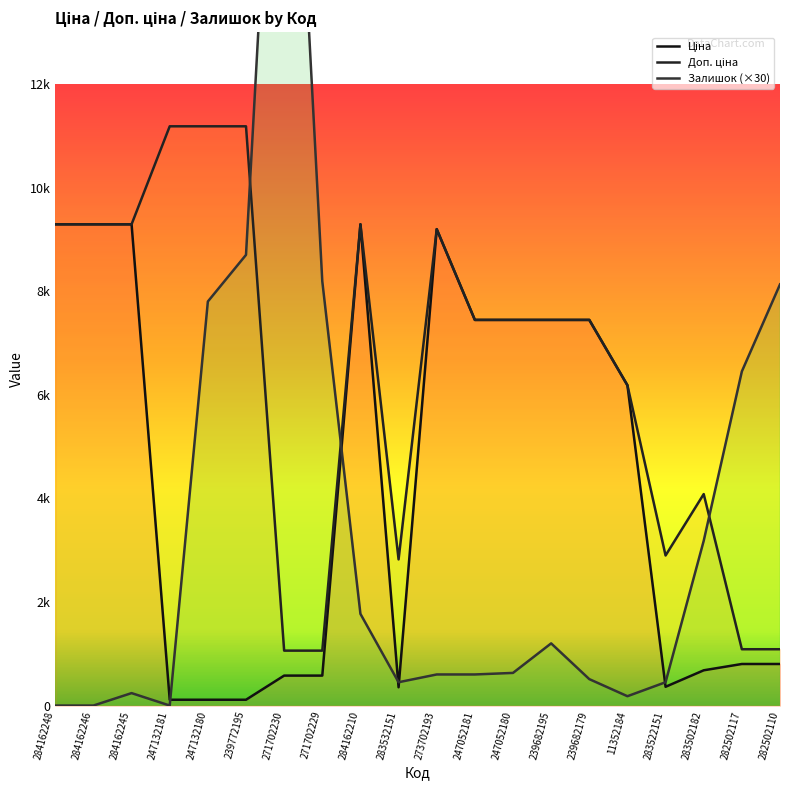

What is the spread (max minus min) of values at 247052180?

6814.6